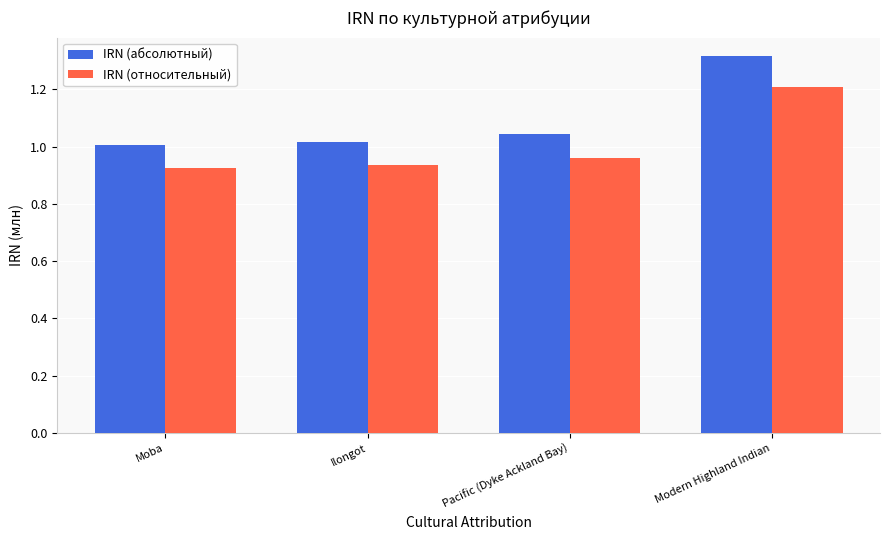

What value does the IRN (относительный) series have at Modern Highland Indian?

1.2